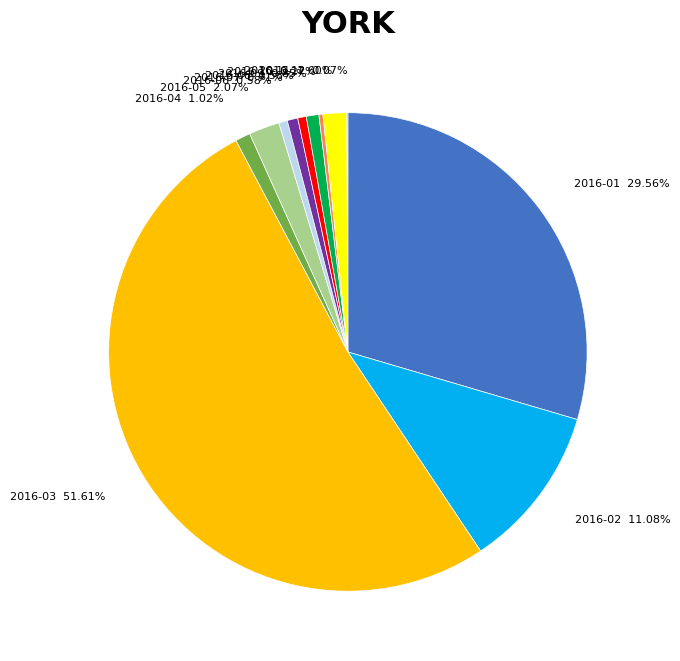

Do 2016-01 29.56% and 2016-09 0.85% together represent more than half of the pie?

No